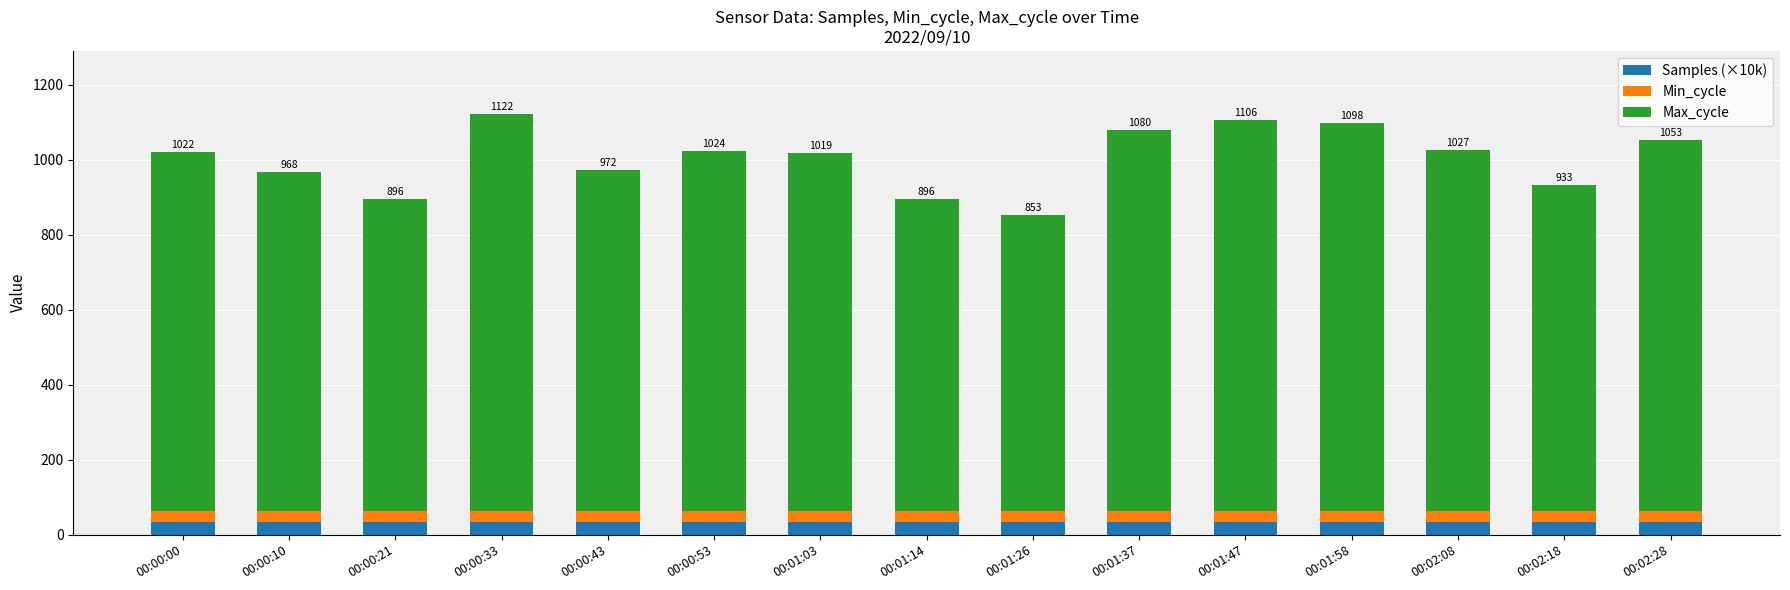

Count the number of categories in the chart.

15